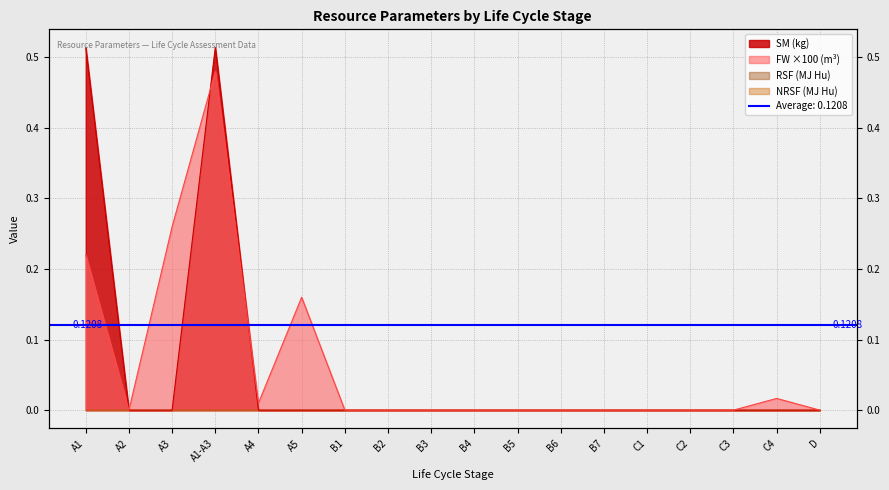

Where is the first local maximum for SM (kg)?

A1-A3